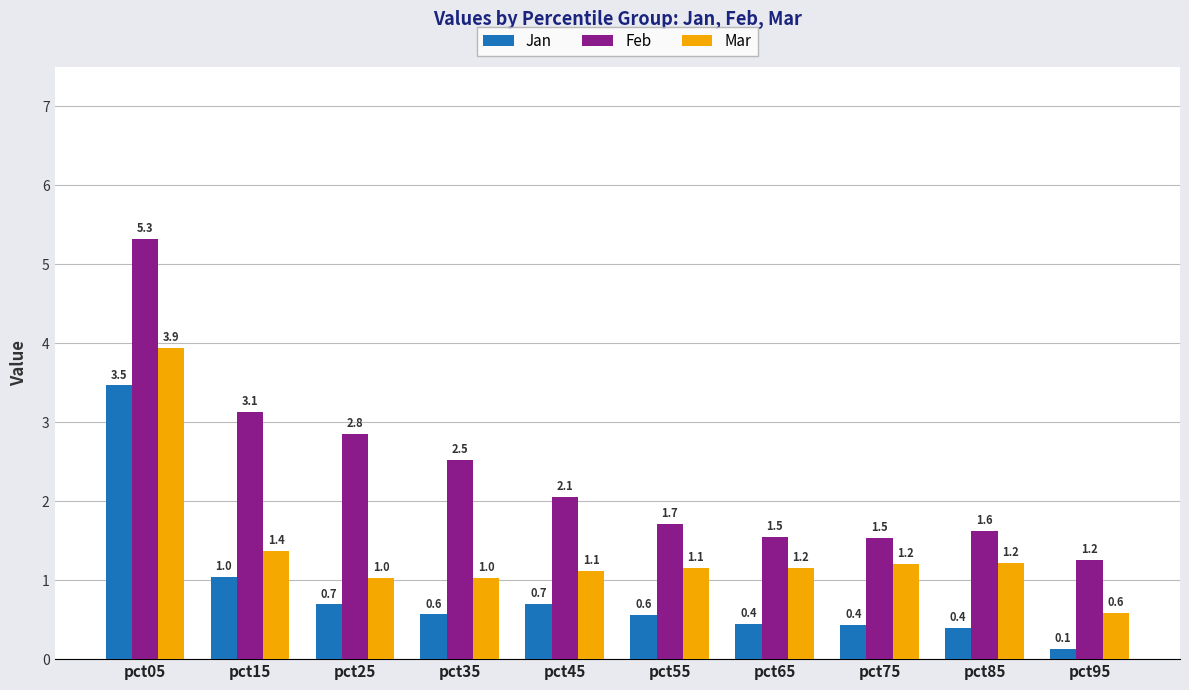

How many data points in Mar are above 1?

9